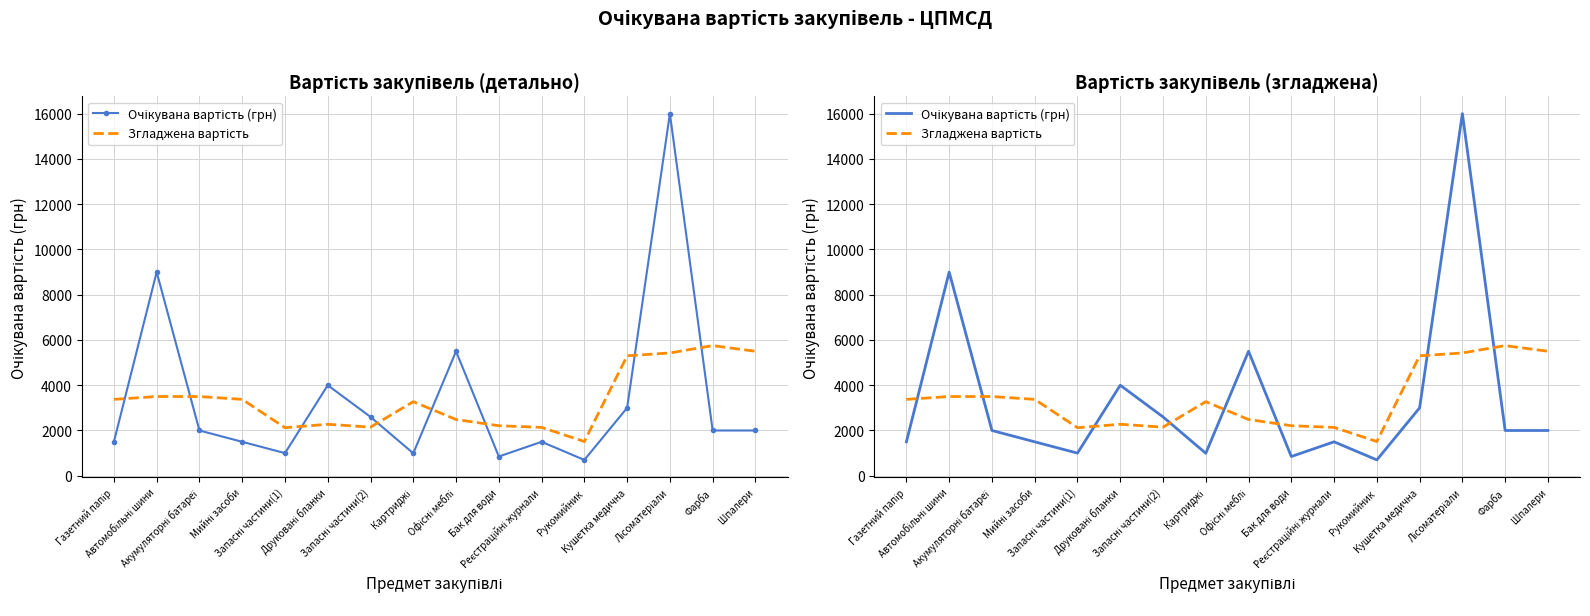

How many interior local peaks does the Очікувана вартість (грн) series have?

5